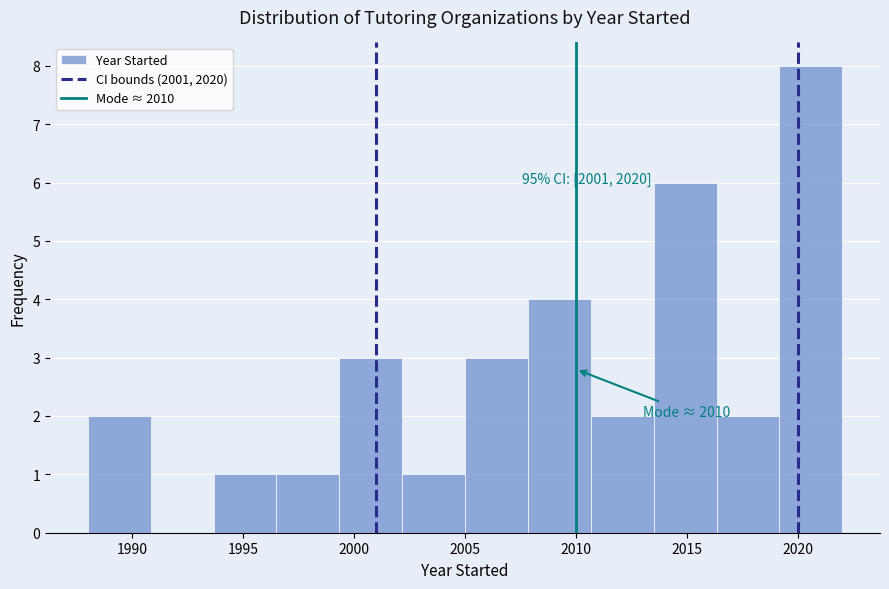

Over which range of the x-axis is the bar tallest?

2019.0 to 2022.0